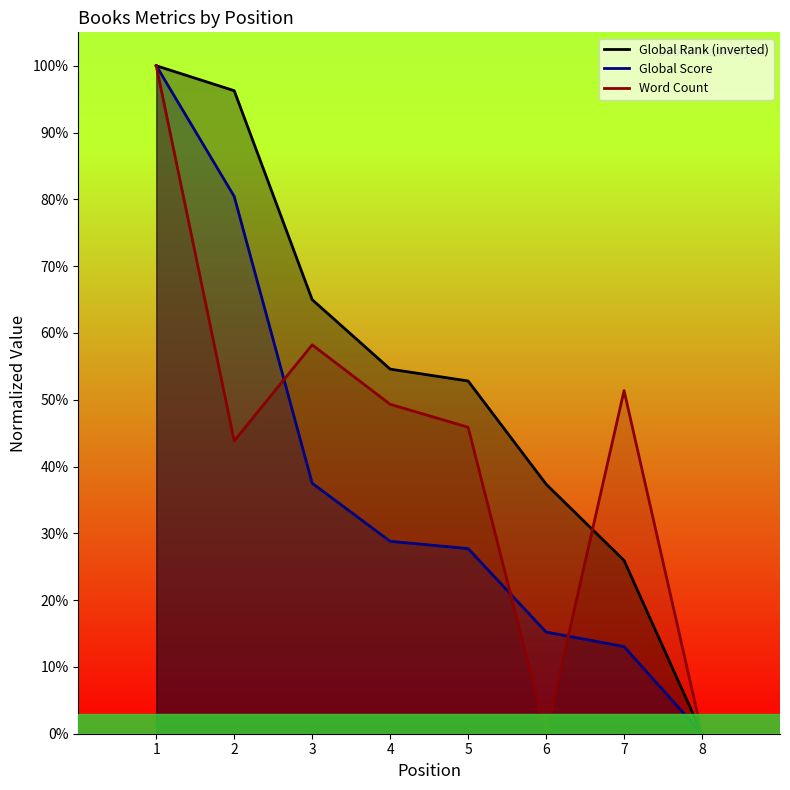

What are all the series names shown in the legend?

Global Rank, Global Score, Word Count